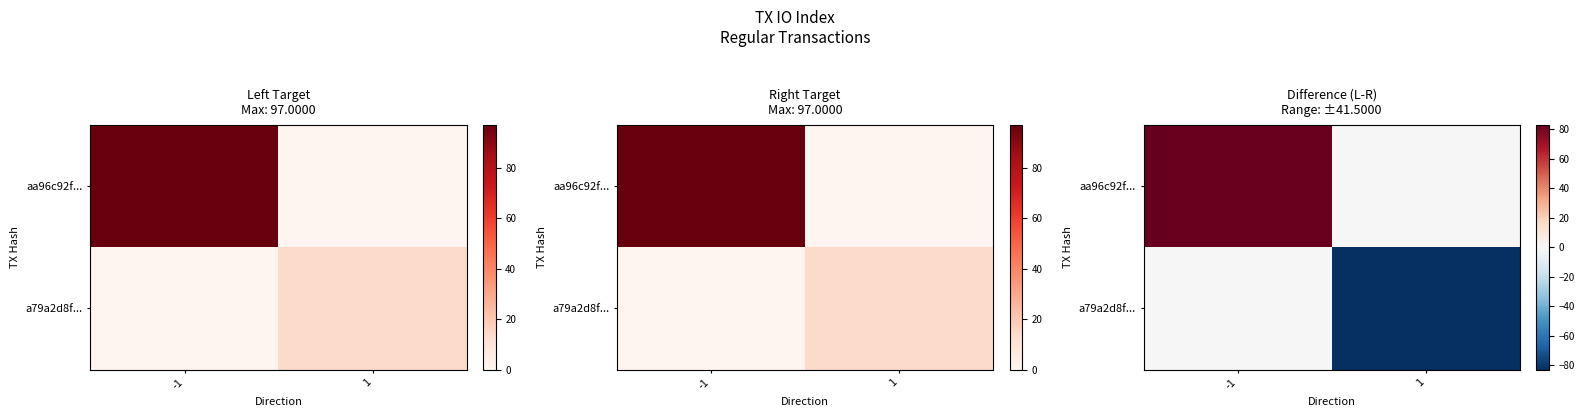

What is the minimum value for a79a2d8f...?

-83